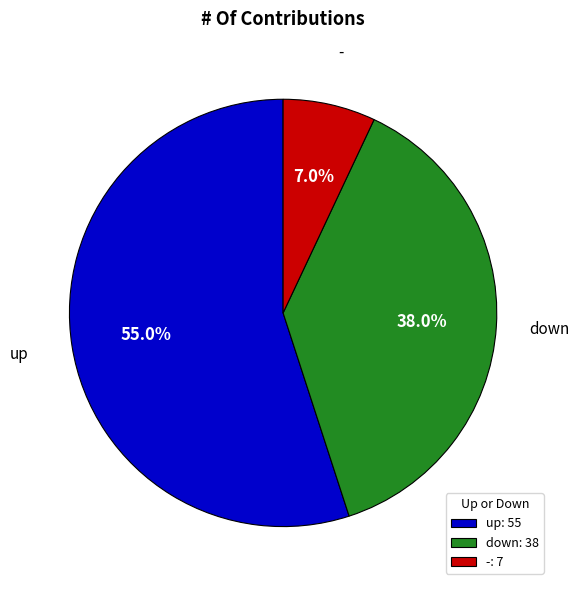

The down slice represents 38% of the pie. True or false?

True